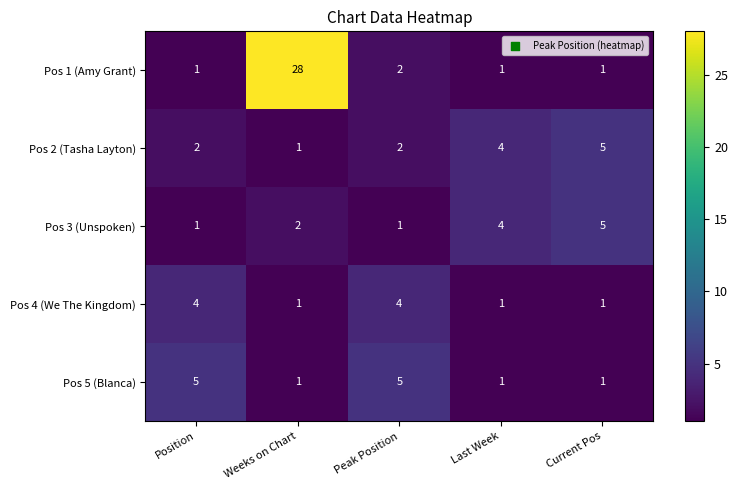

The value of Pos 2 (Tasha Layton) at Position is 3. True or false?

False